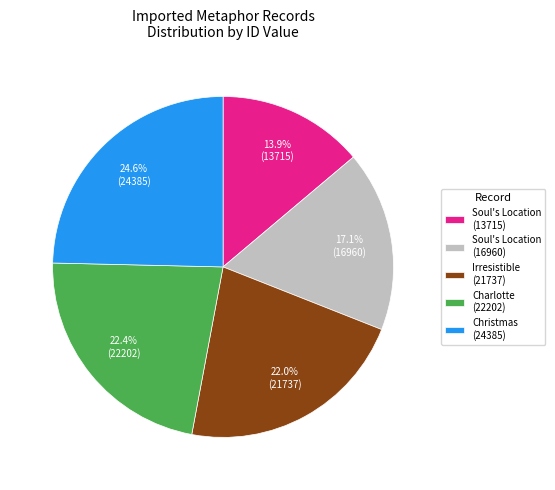

Which category has the biggest portion of the pie?

Christmas (24385)